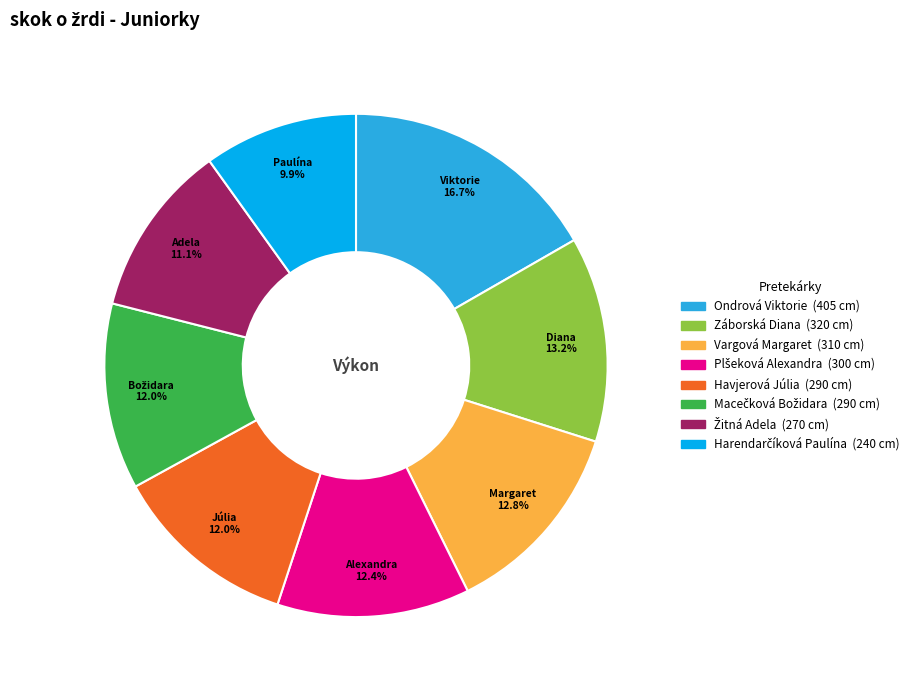

How many segments does this pie chart have?

8